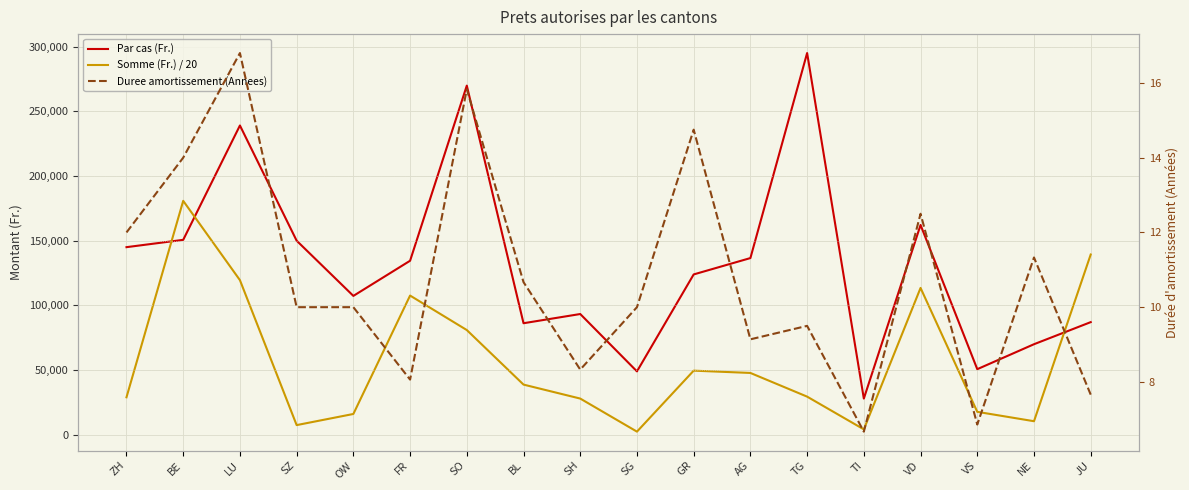

What is the smallest value displayed?

6.7